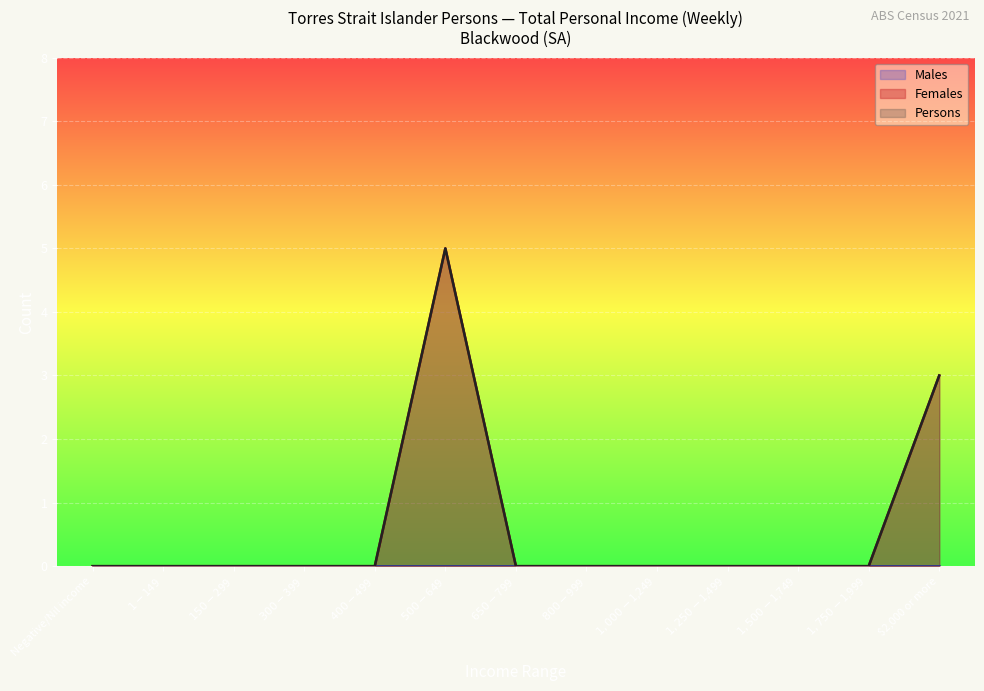

Which series has the widest spread of values?

Females